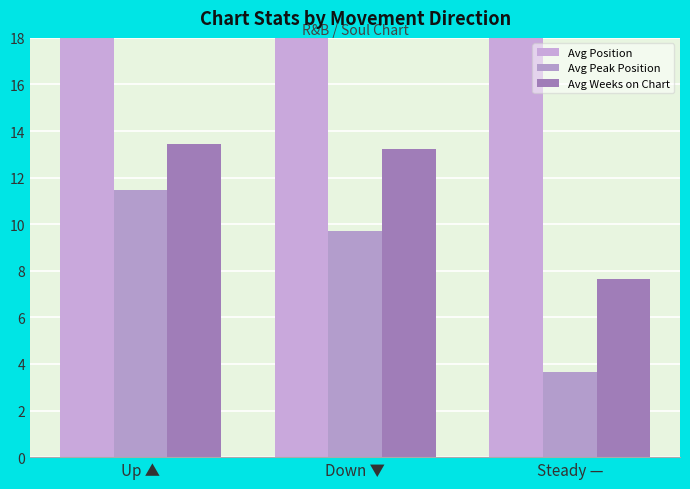

Rank the series by their maximum value, from highest to lowest.

Avg Position, Avg Weeks on Chart, Avg Peak Position